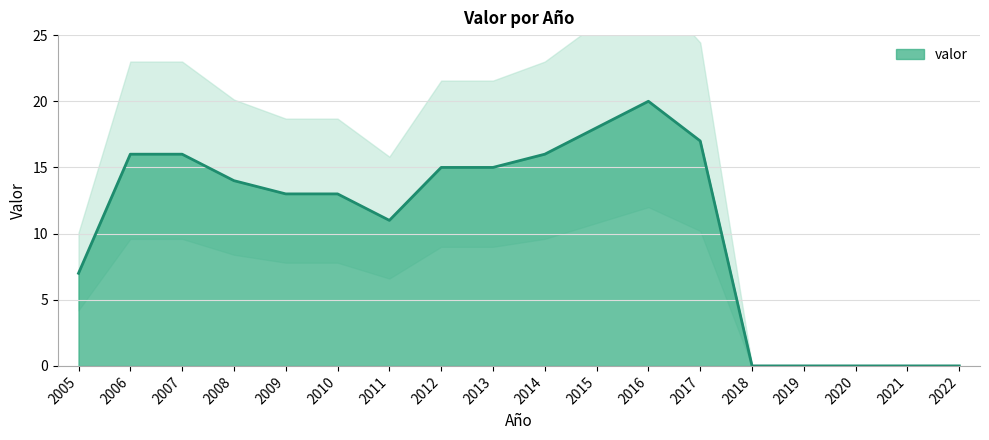

At which category does the data reach its first local peak?

2016